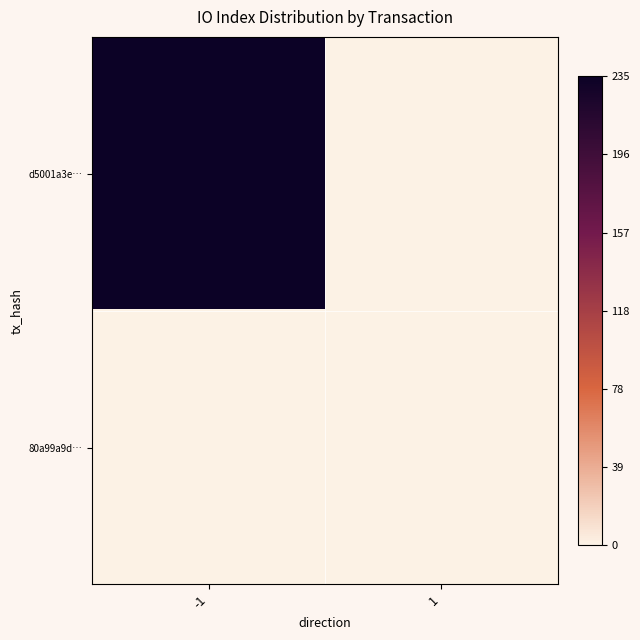

Between -1 and 1, which is larger?

-1